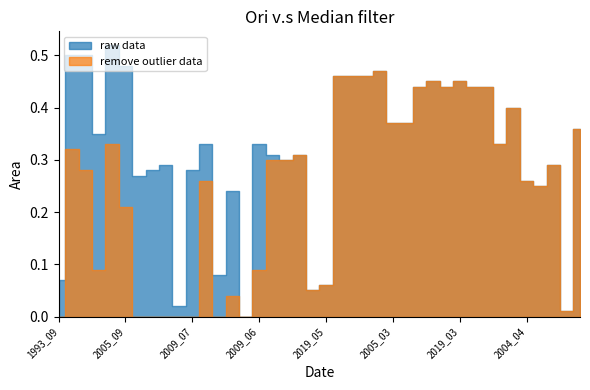

At which category is the sum across all series the highest?

2019_02